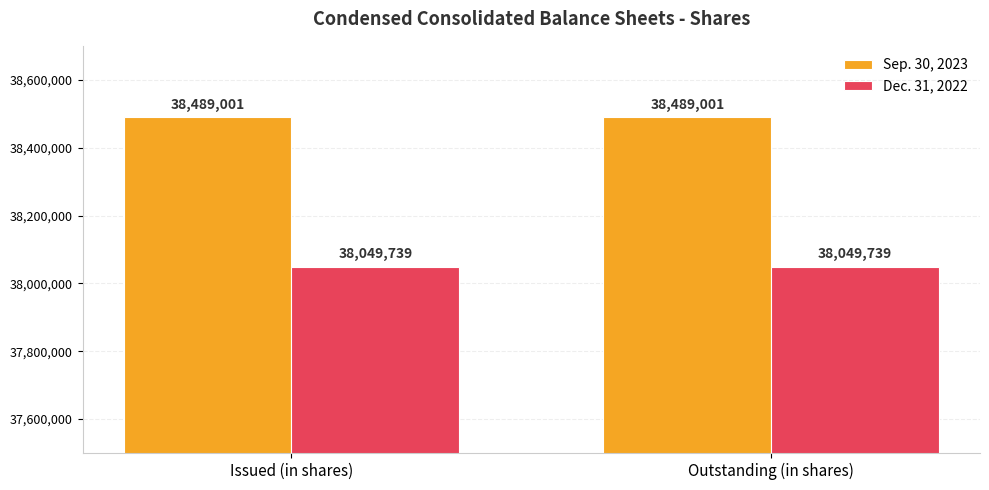

What is the spread (max minus min) of values at Outstanding (in shares)?

439262